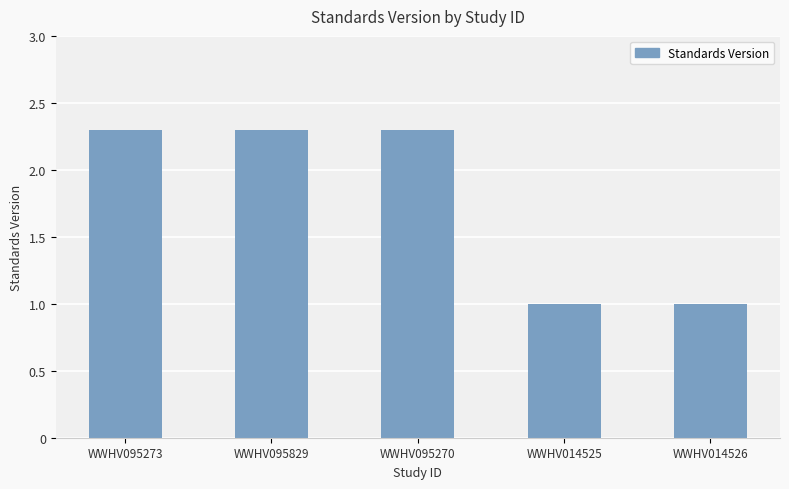

Approximately how many times larger is the value at WWHV014525 compared to WWHV095273?

0.4